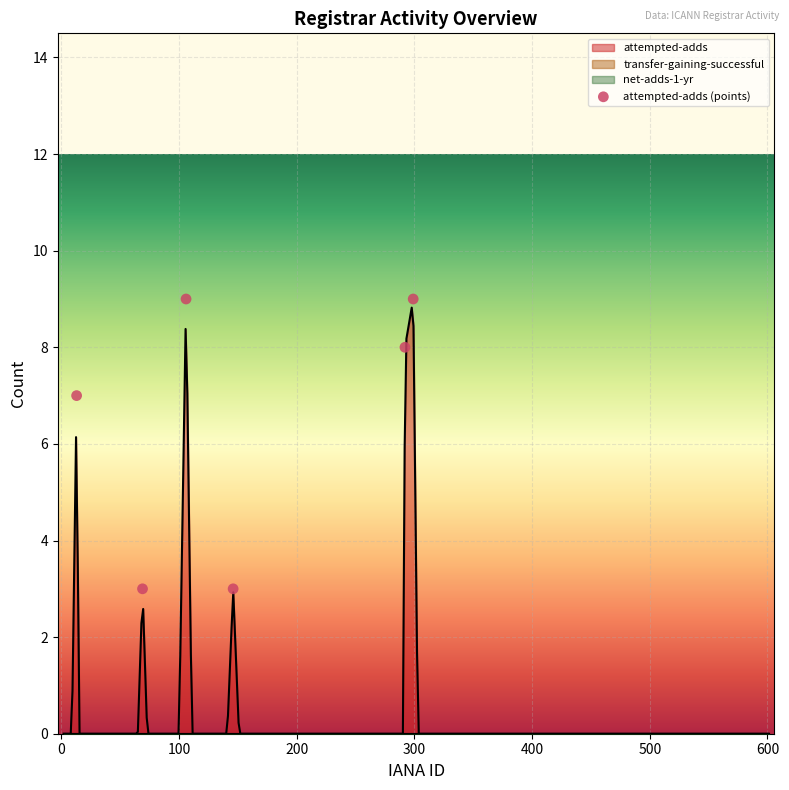

Which series has the largest total across all categories?

attempted-adds